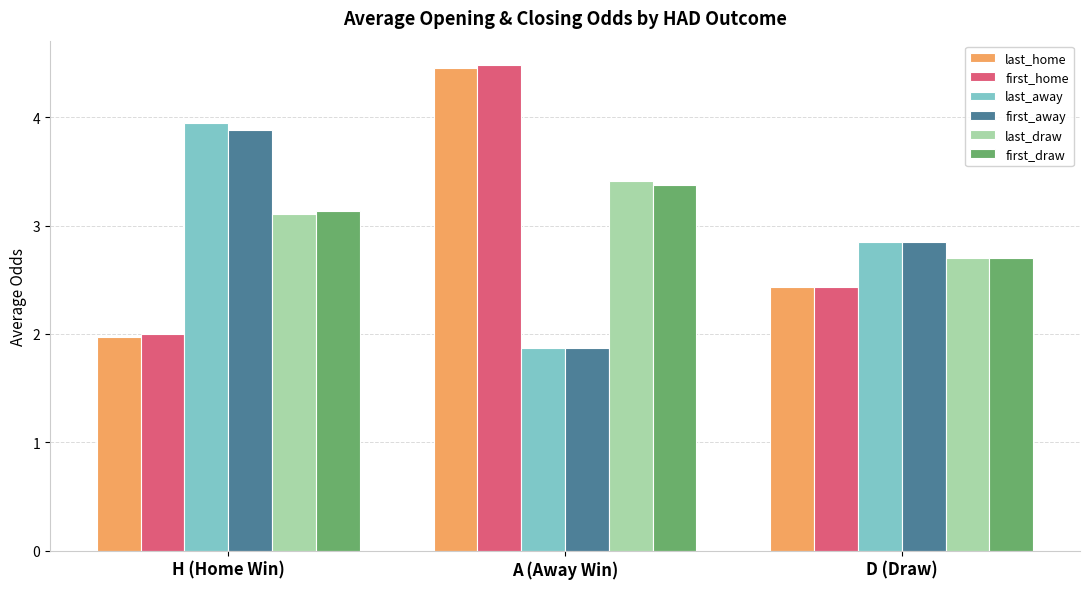

Which category has the highest value in the first_draw series?

A (Away Win)